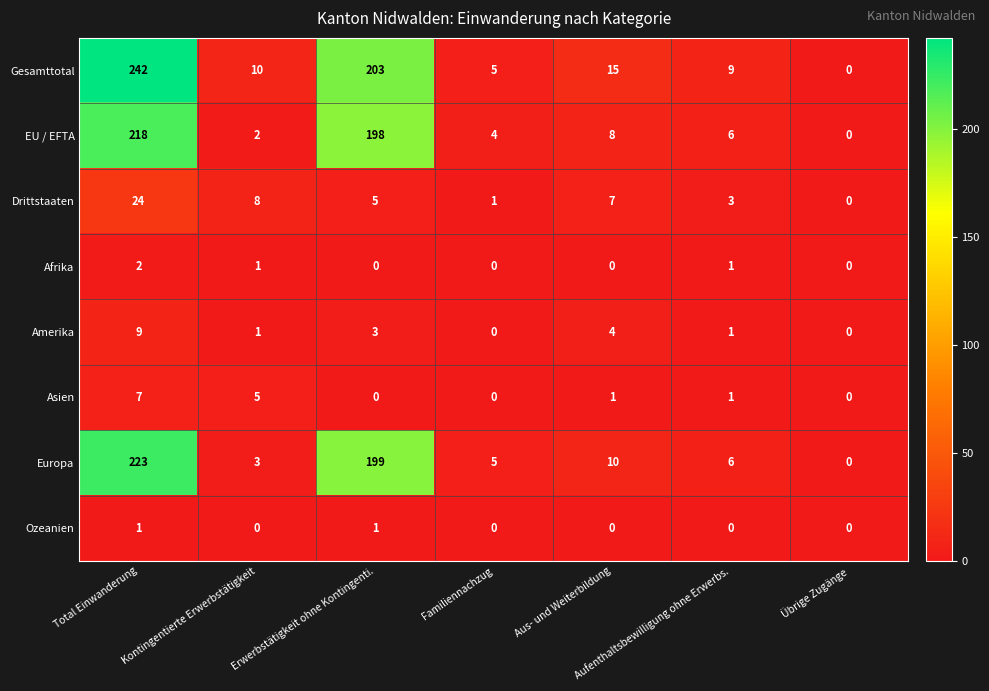

What is the difference between the second highest and second lowest values in the Europa series?

196